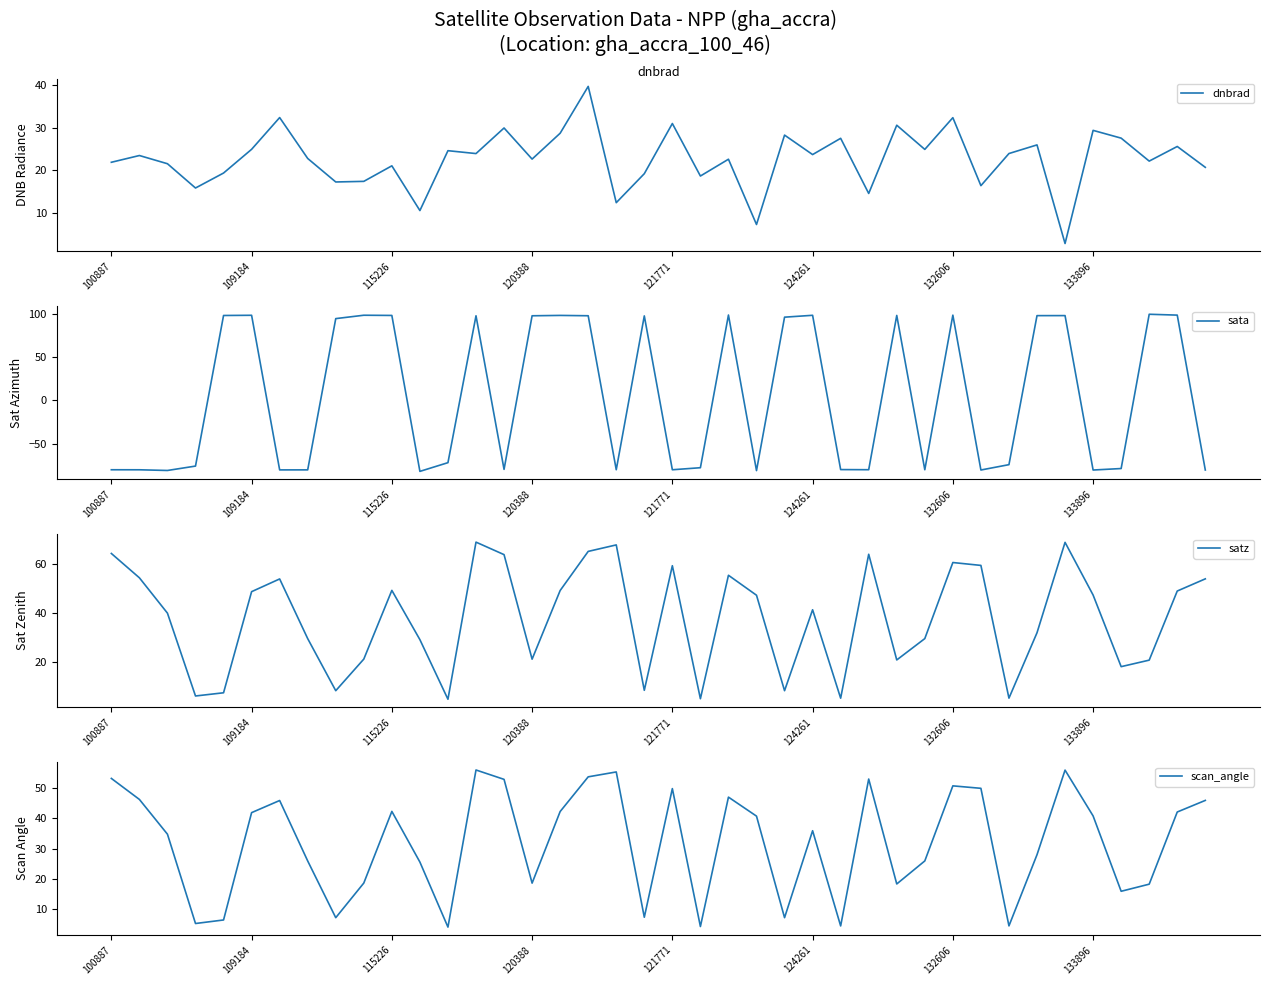

After their last crossing, which series has the higher values: sata or scan_angle?

scan_angle